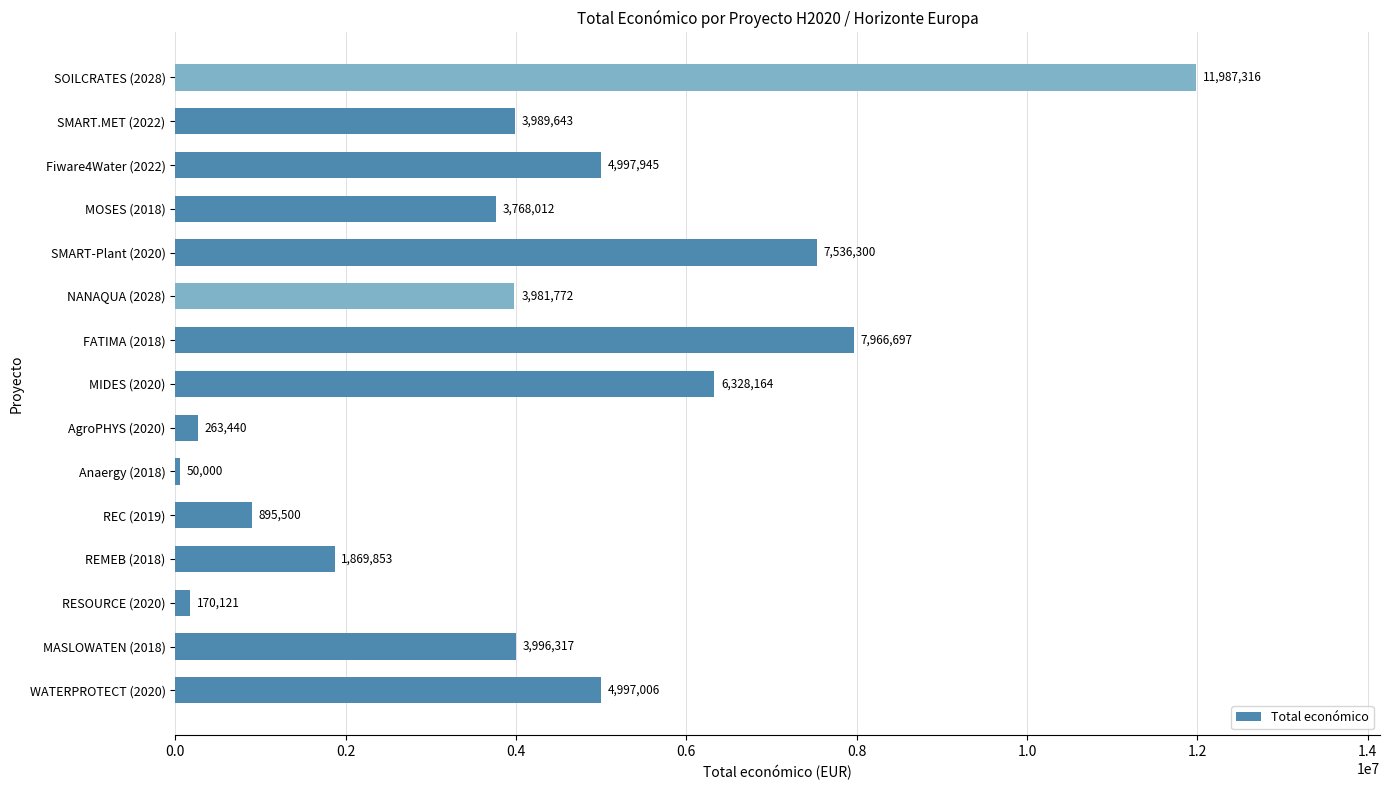

What is the difference between the maximum and minimum values?

11937316